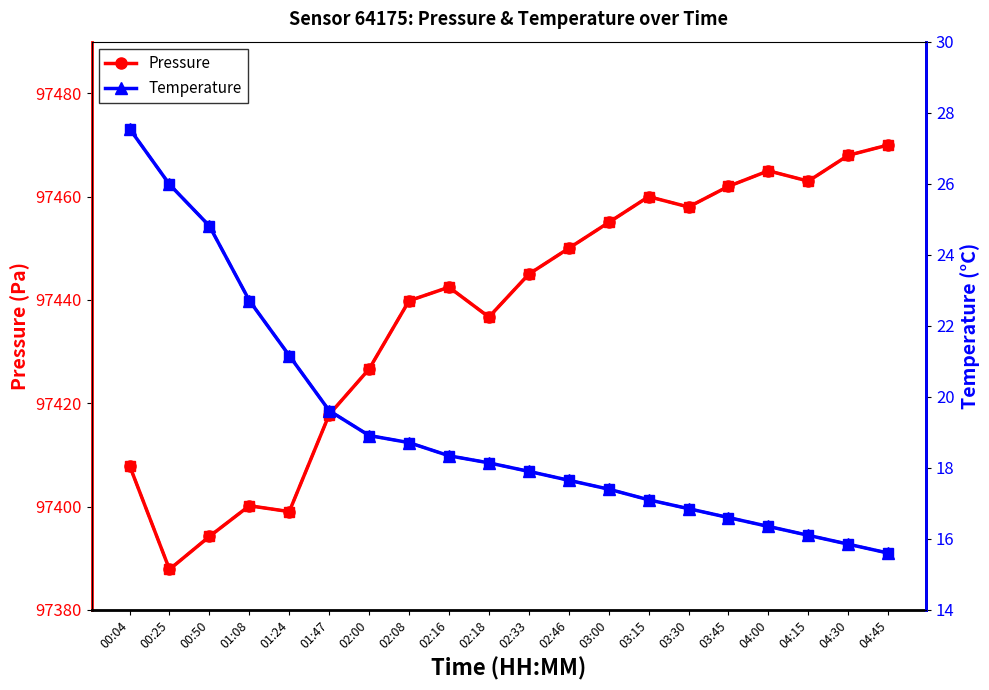

Rank the series at 00:25 from lowest to highest value.

Temperature, Temperature trend, Pressure, Pressure trend